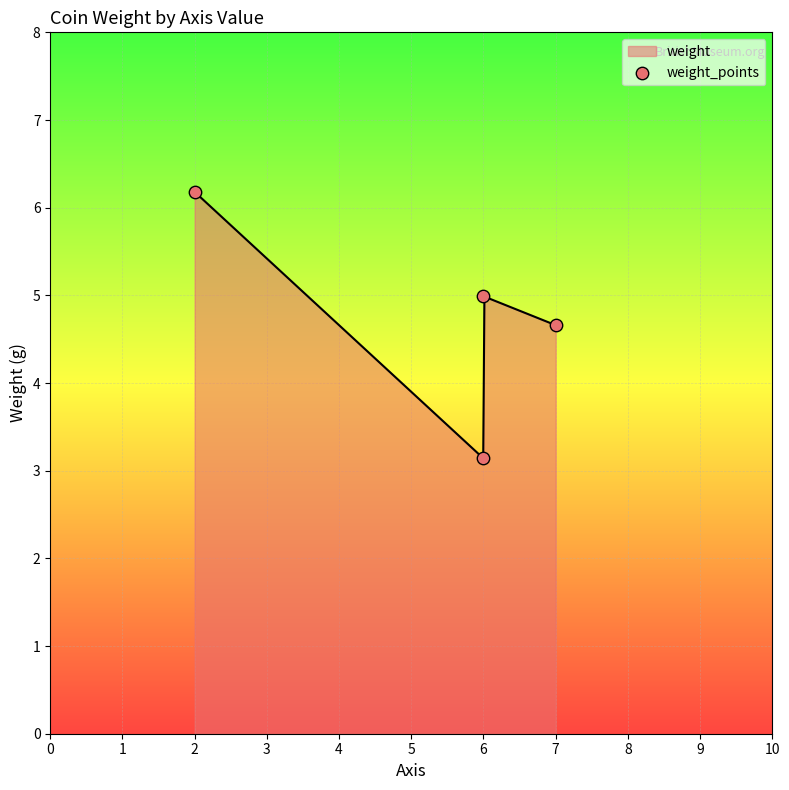

What is the lowest value of the weight series?

3.1